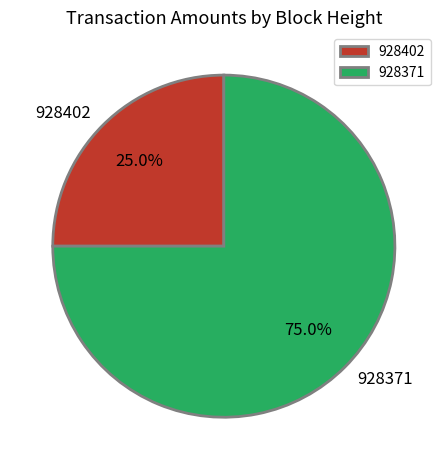

To the nearest percent, what is the difference between the largest and smallest slice percentages?

50%